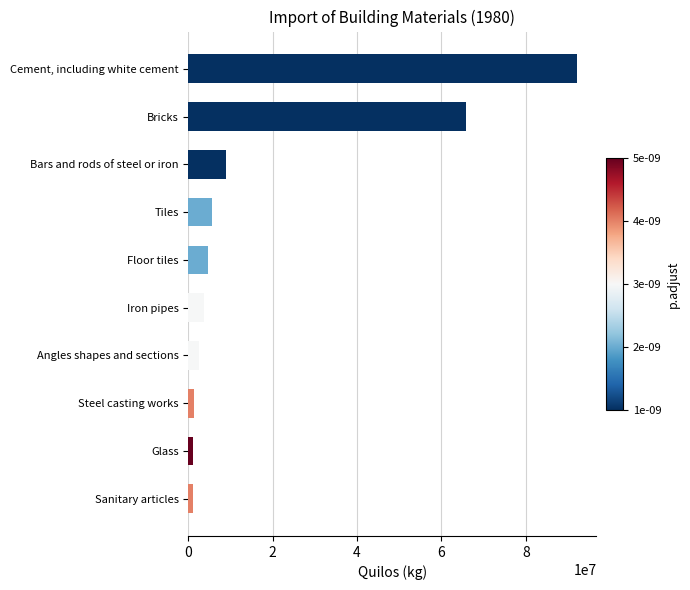

What is the maximum value shown in the chart?

92146304